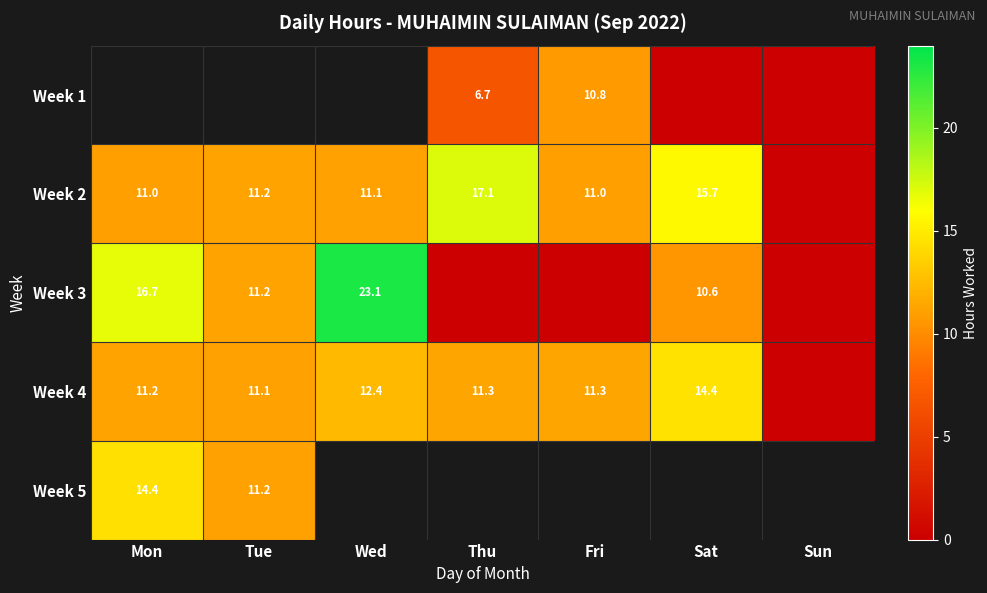

Which label corresponds to the smallest value in the chart?

Sat